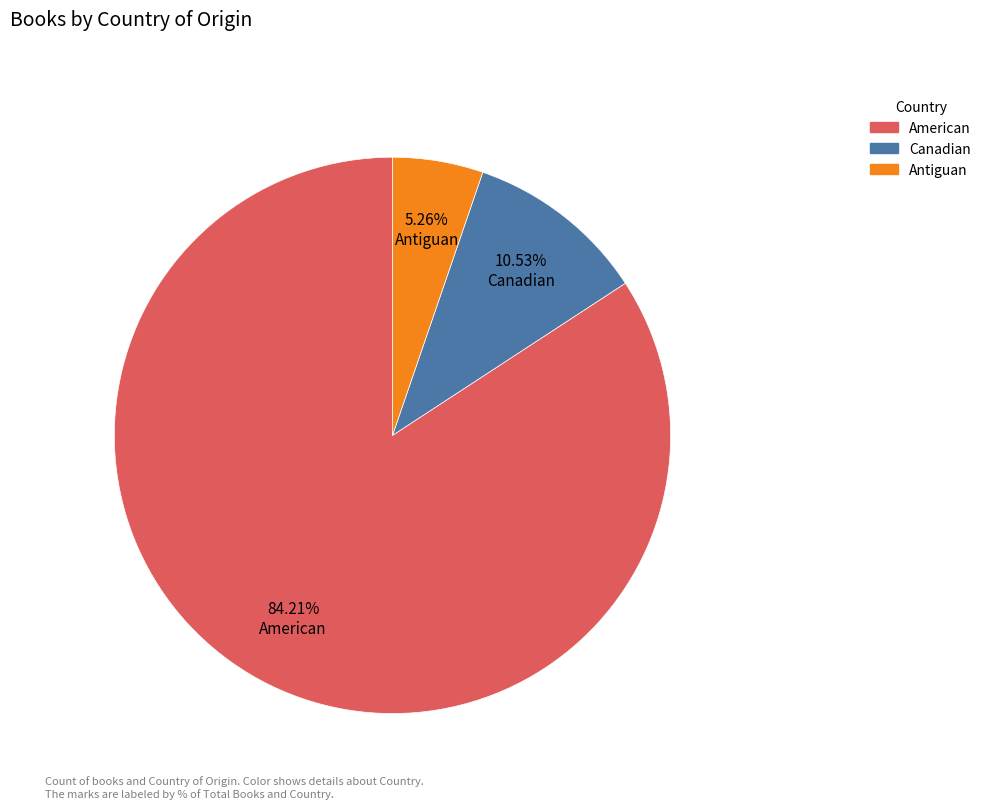

The Antiguan slice represents 5% of the pie. True or false?

True